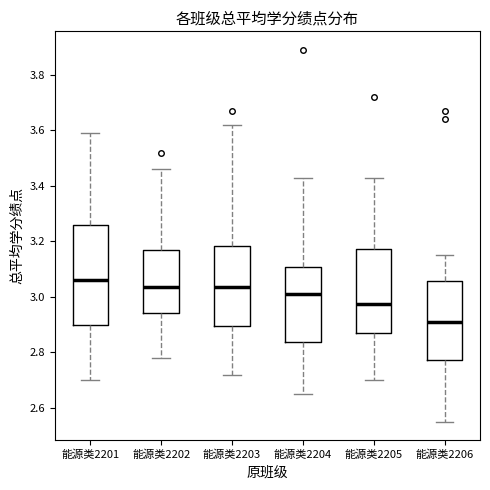

Reading left to right, read every box against the y-axis: the position of its median line, the range the box covers, and the ends of its whiskers. The values are not printed on the chart, so give them approximately, as read against the axis.

能源类2201: median 3.06, box 2.90 to 3.26, whiskers 2.70 to 3.60
能源类2202: median 3.04, box 2.94 to 3.16, whiskers 2.78 to 3.46
能源类2203: median 3.04, box 2.90 to 3.18, whiskers 2.72 to 3.62
能源类2204: median 3.02, box 2.84 to 3.10, whiskers 2.66 to 3.44
能源类2205: median 2.98, box 2.88 to 3.18, whiskers 2.70 to 3.44
能源类2206: median 2.92, box 2.78 to 3.06, whiskers 2.56 to 3.16